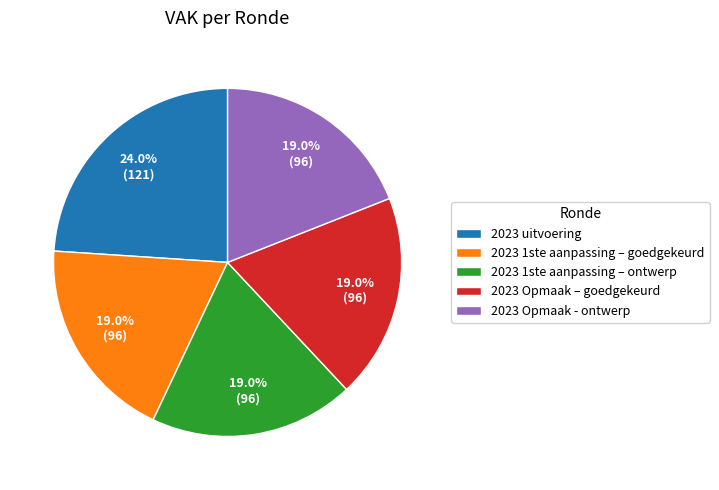

True or false: 2023 uitvoering accounts for 24% of the total.

True